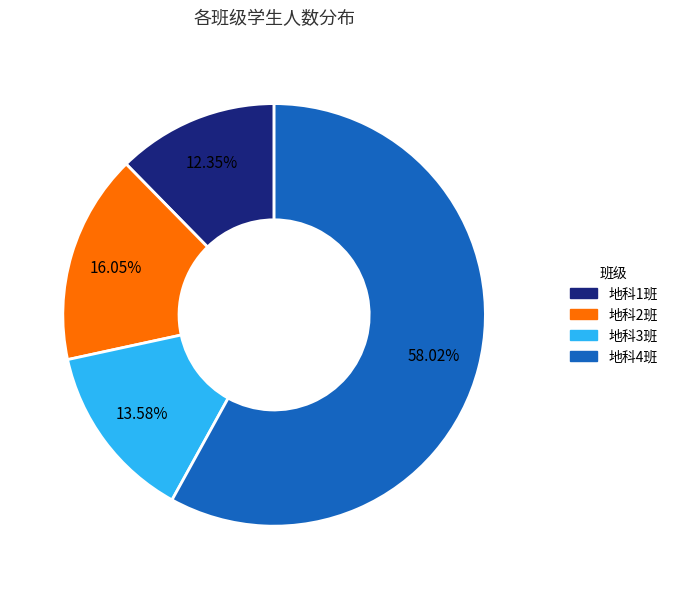

Between 地科1班 and 地科2班, which is larger?

地科2班